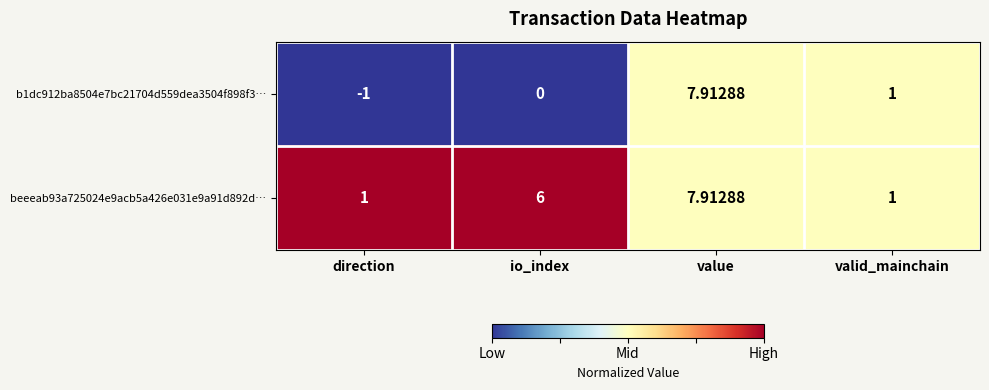

Which label corresponds to the smallest value in the chart?

direction